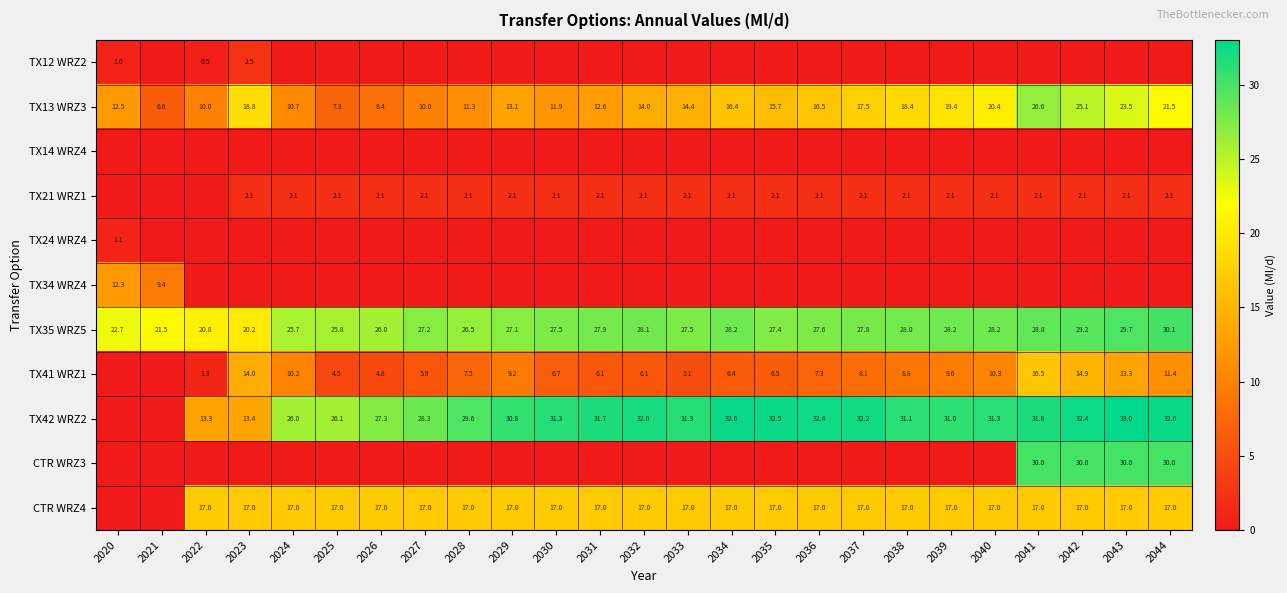

Which category has the highest value in the TX35 WRZ5 series?

2044